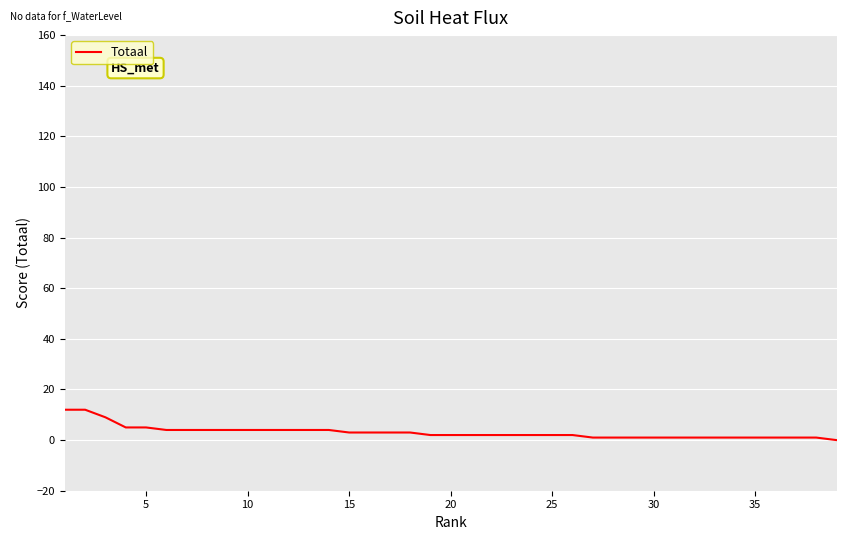

What is the difference between the maximum and minimum values?

12